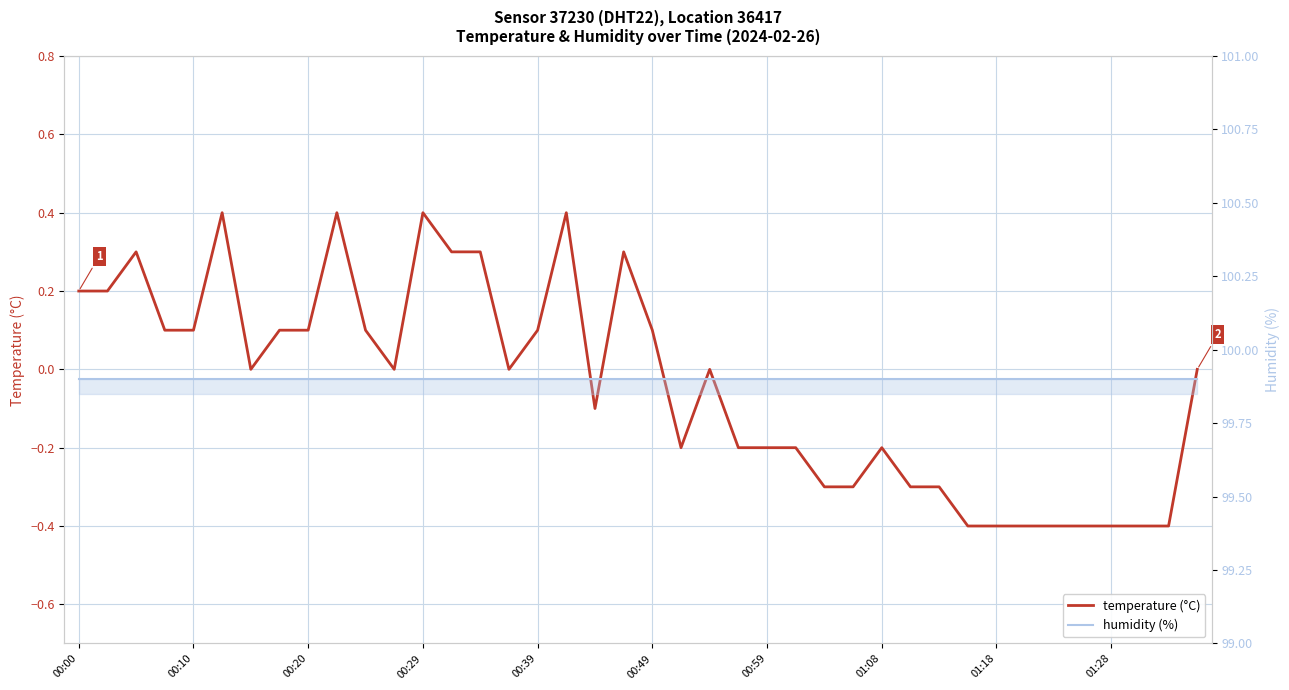

What value does the humidity series have at 01:18?

99.9